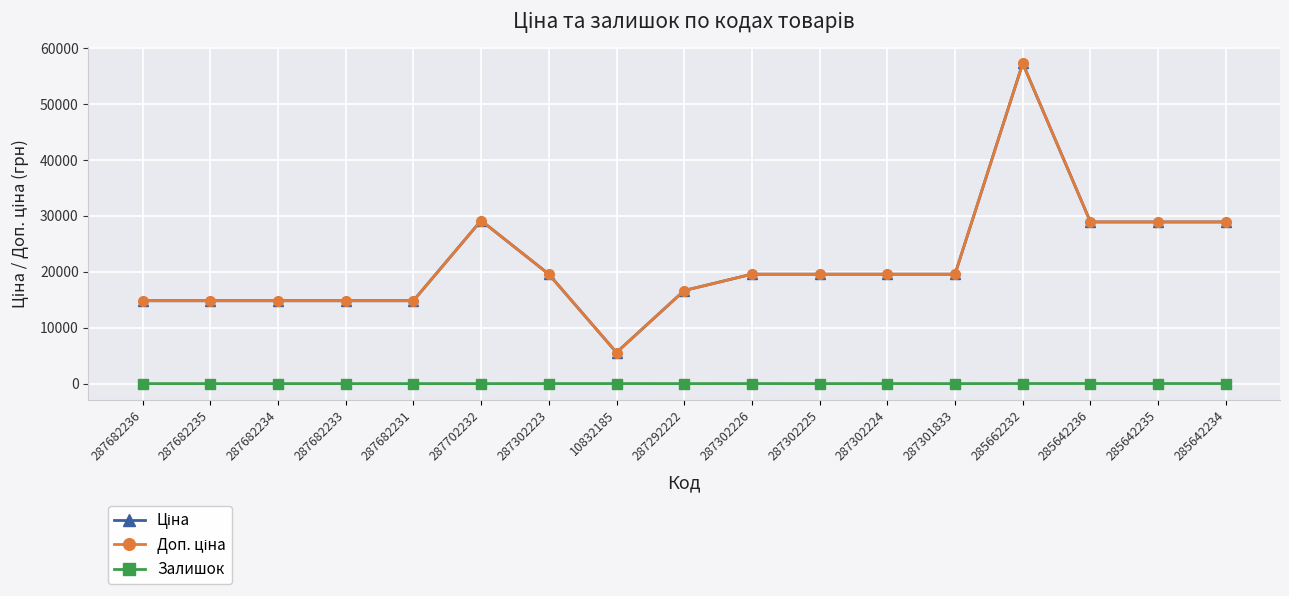

Is this an area chart (filled region under the line)?

No